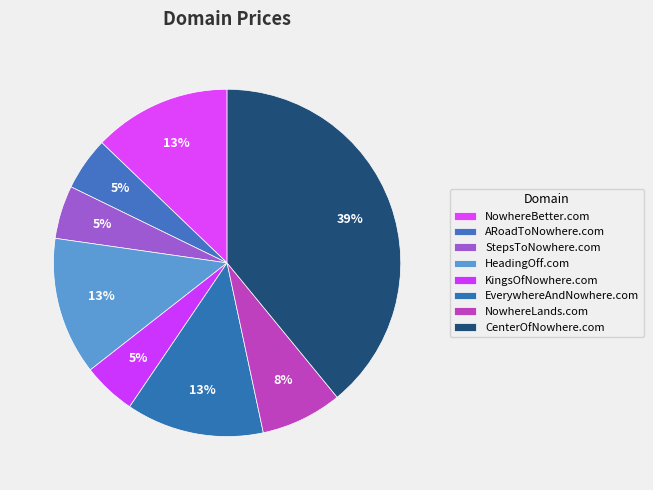

Which slice is the largest?

CenterOfNowhere.com